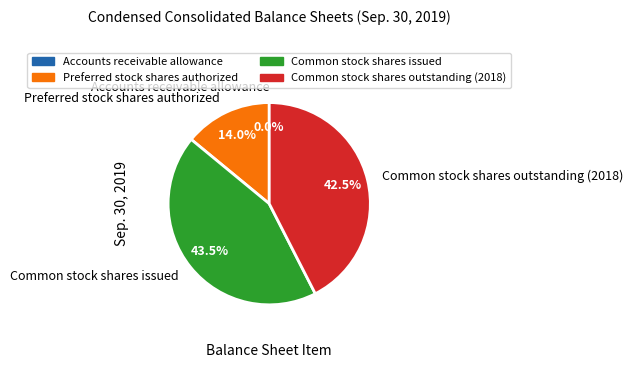

What percentage is NOT represented by Common stock shares issued?

56.5%